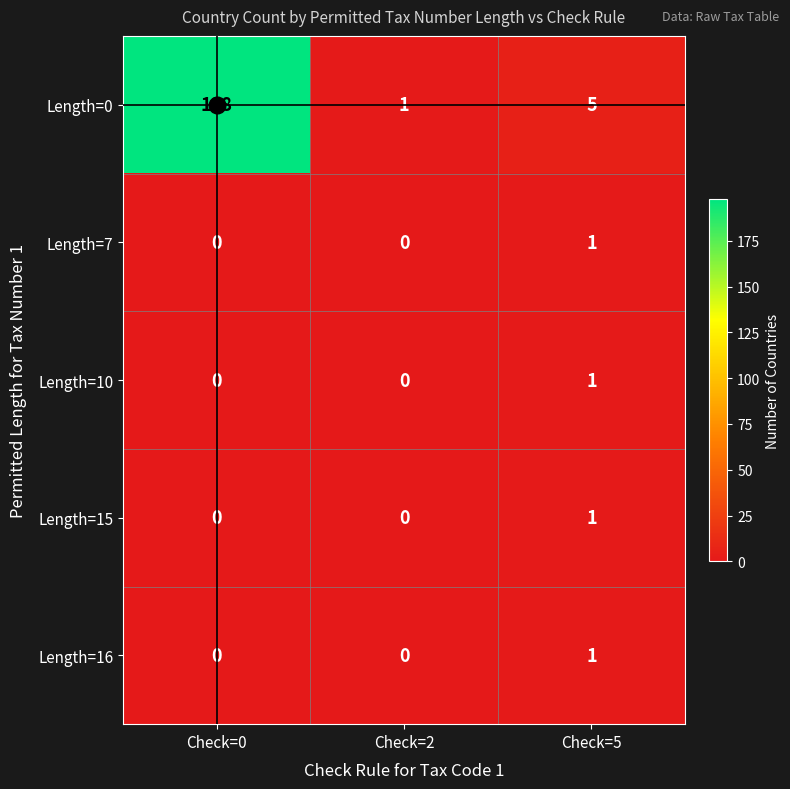

What is the sum of all Length=0 values?

204